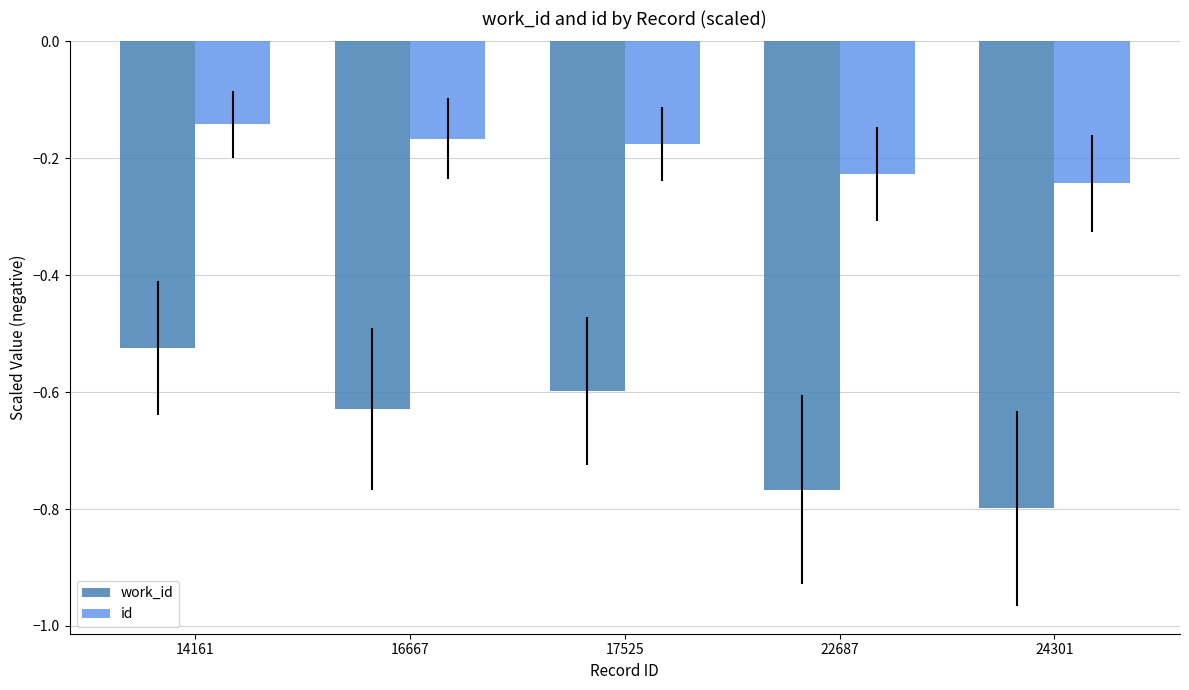

How many series are shown in this chart?

2